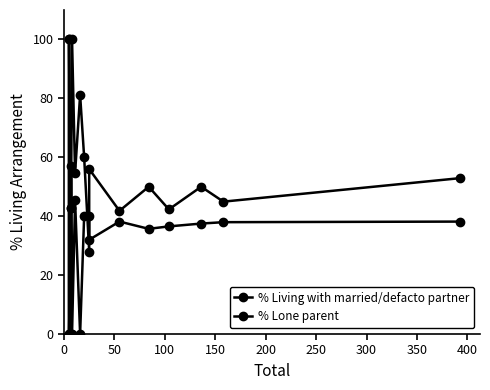

Rank the series by their maximum value, from lowest to highest.

% Living with married/defacto partner, % Lone parent